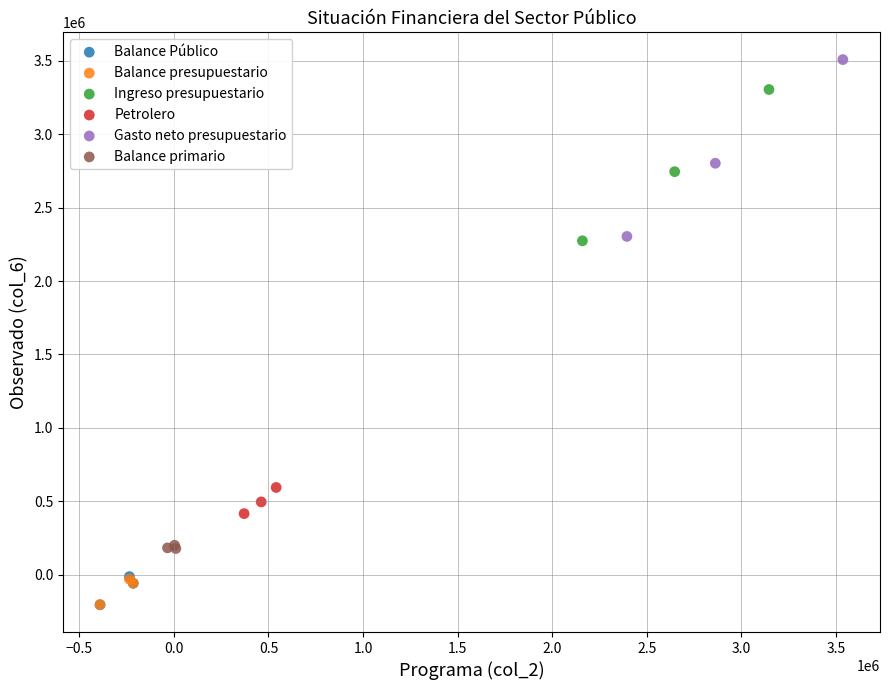

What are all the series names shown in the legend?

Balance Público, Balance presupuestario, Ingreso presupuestario, Petrolero, Gasto neto presupuestario, Balance primario